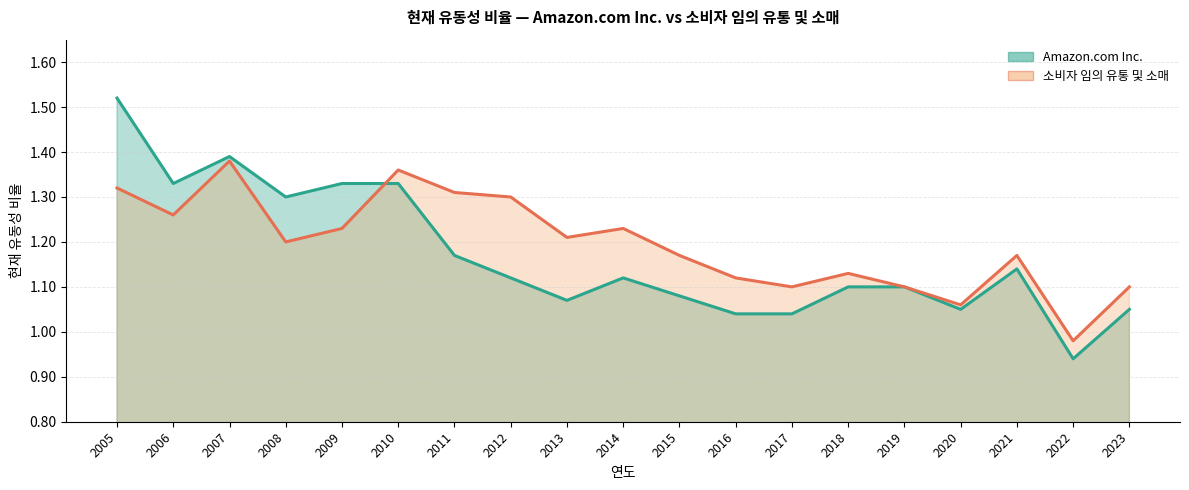

The Amazon.com Inc. series shows 1.1 at 2018. True or false?

True